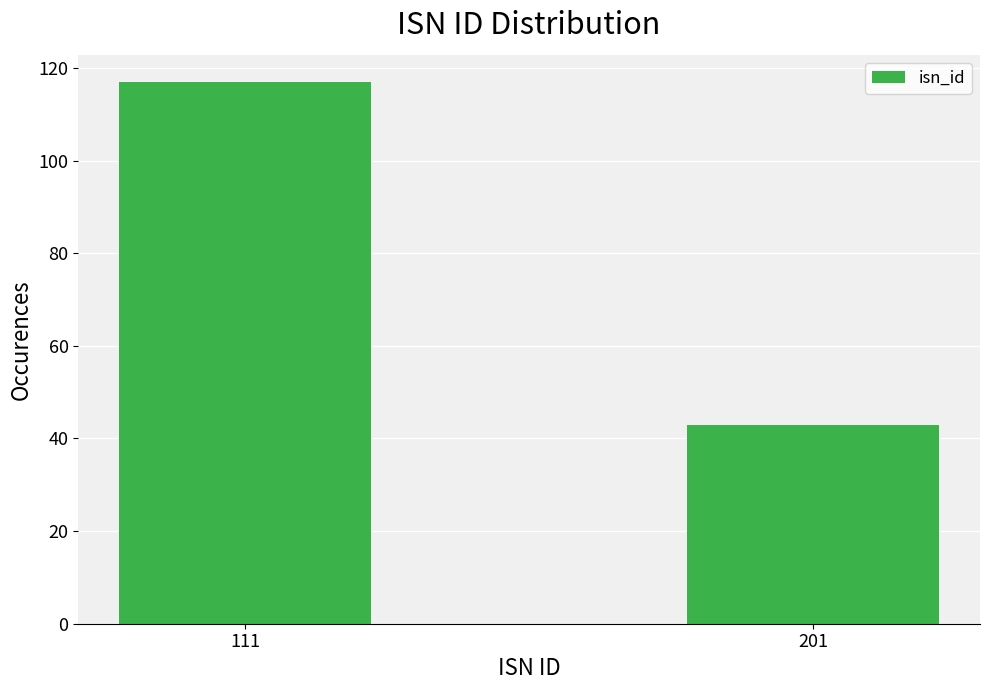

Reading left to right, list all the values displayed in this chart.

117	43